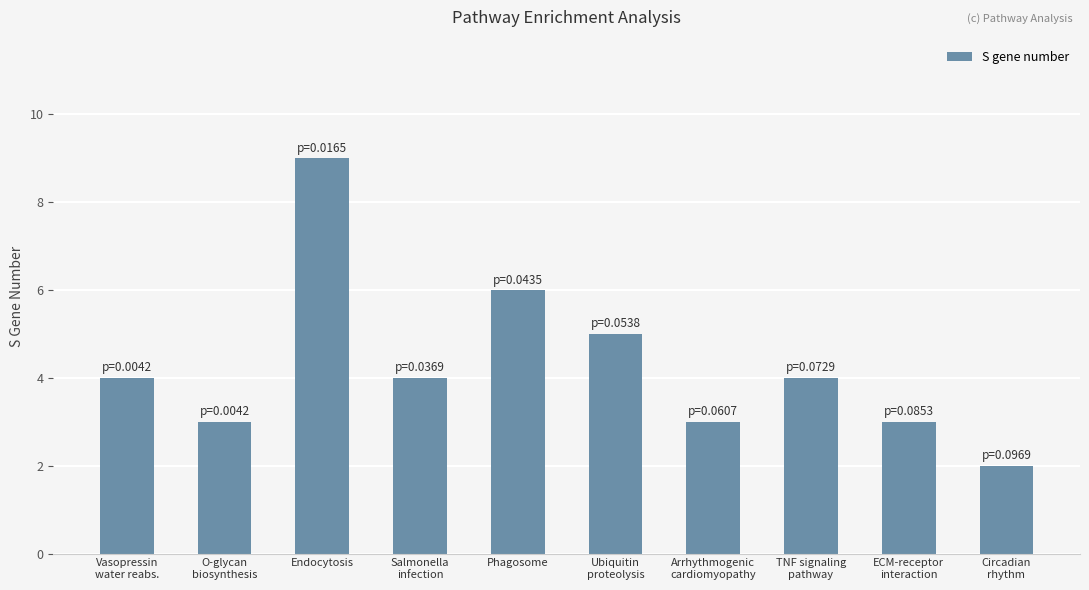

What is the average value?

4